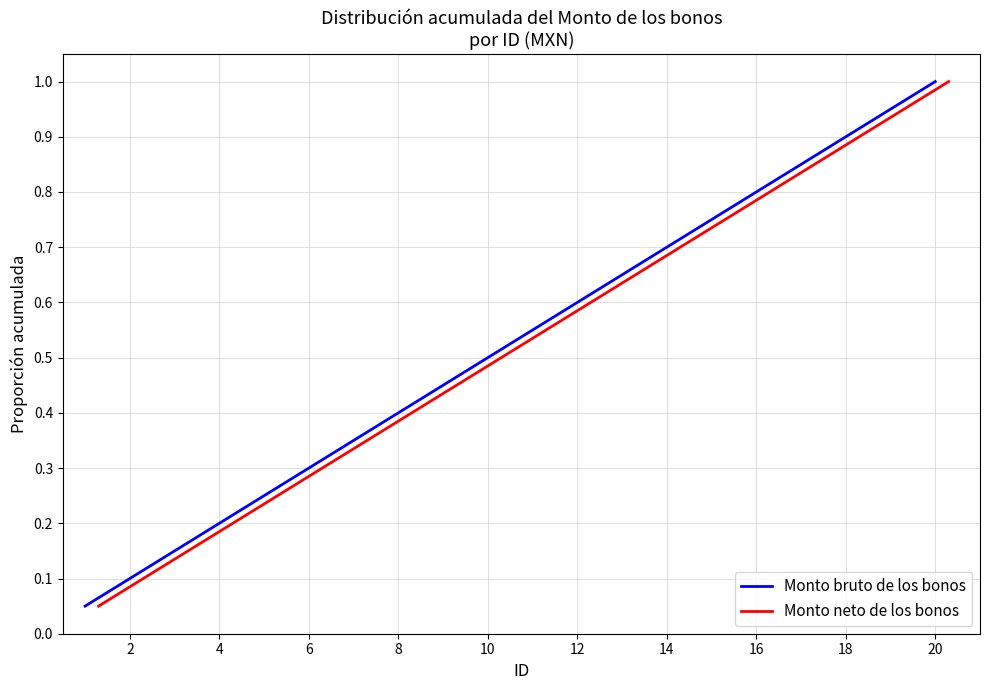

What are all the series names shown in the legend?

Monto bruto de los bonos, Monto neto de los bonos